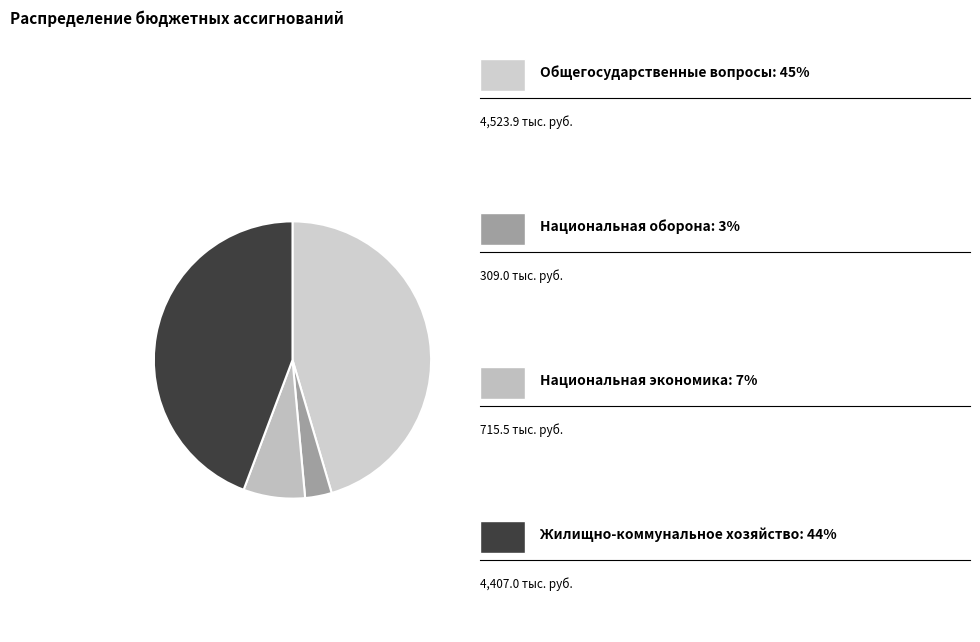

To the nearest percent, what is the average slice percentage?

25%